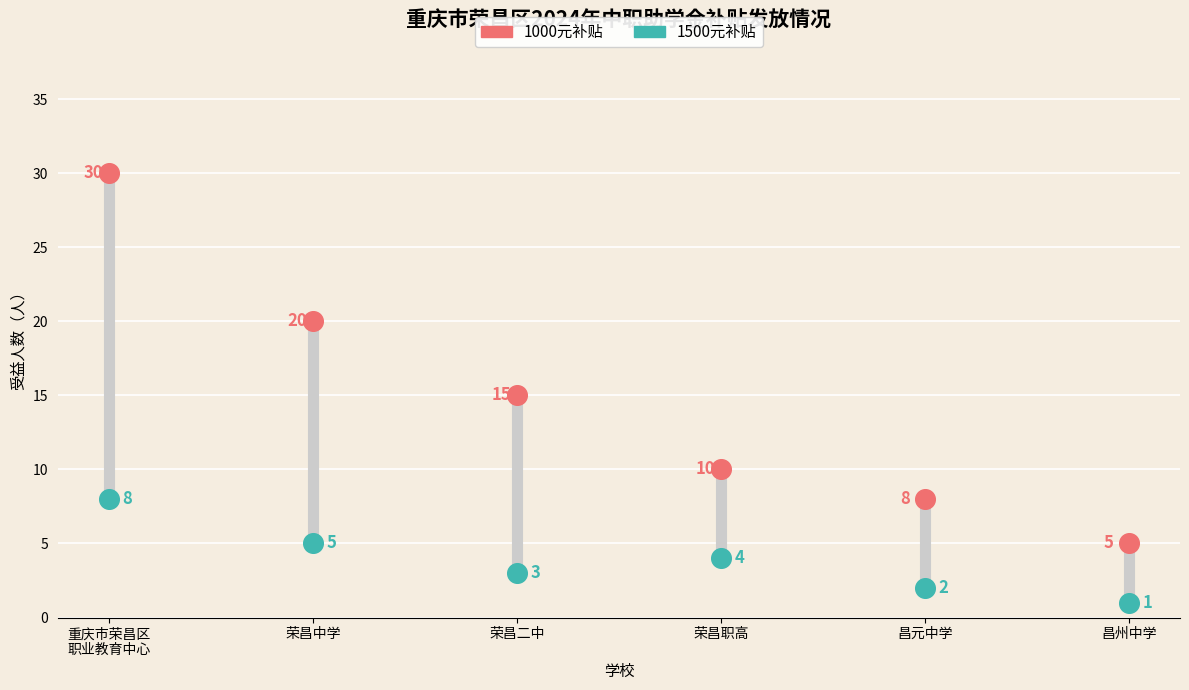

Across all data points, what is the range of Y values (max minus min)?

29